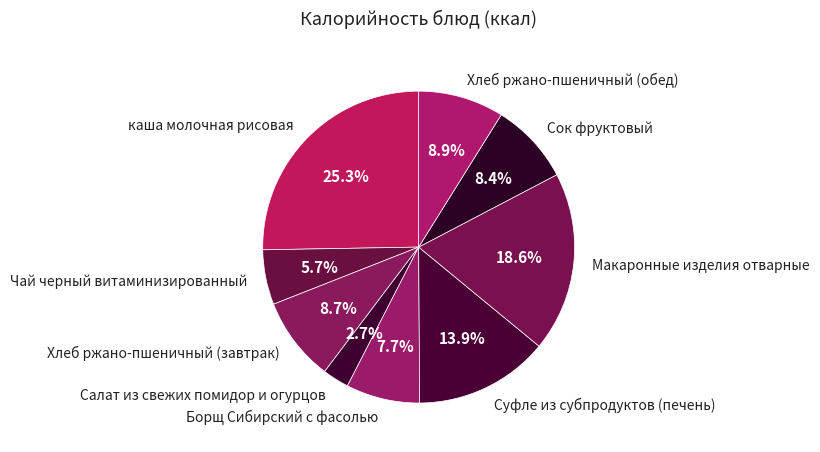

The Суфле из субпродуктов (печень) slice represents 23% of the pie. True or false?

False